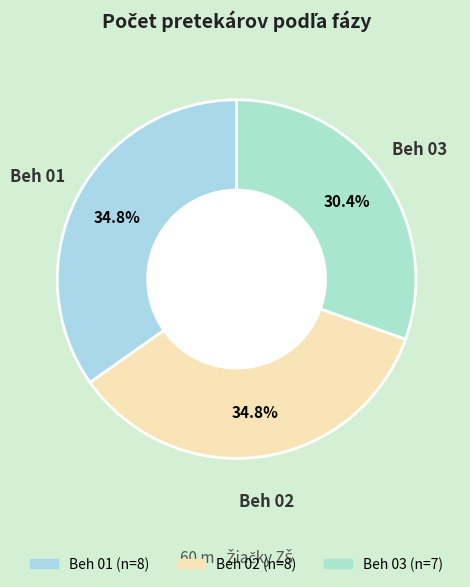

The Beh 03 slice represents 43% of the pie. True or false?

False